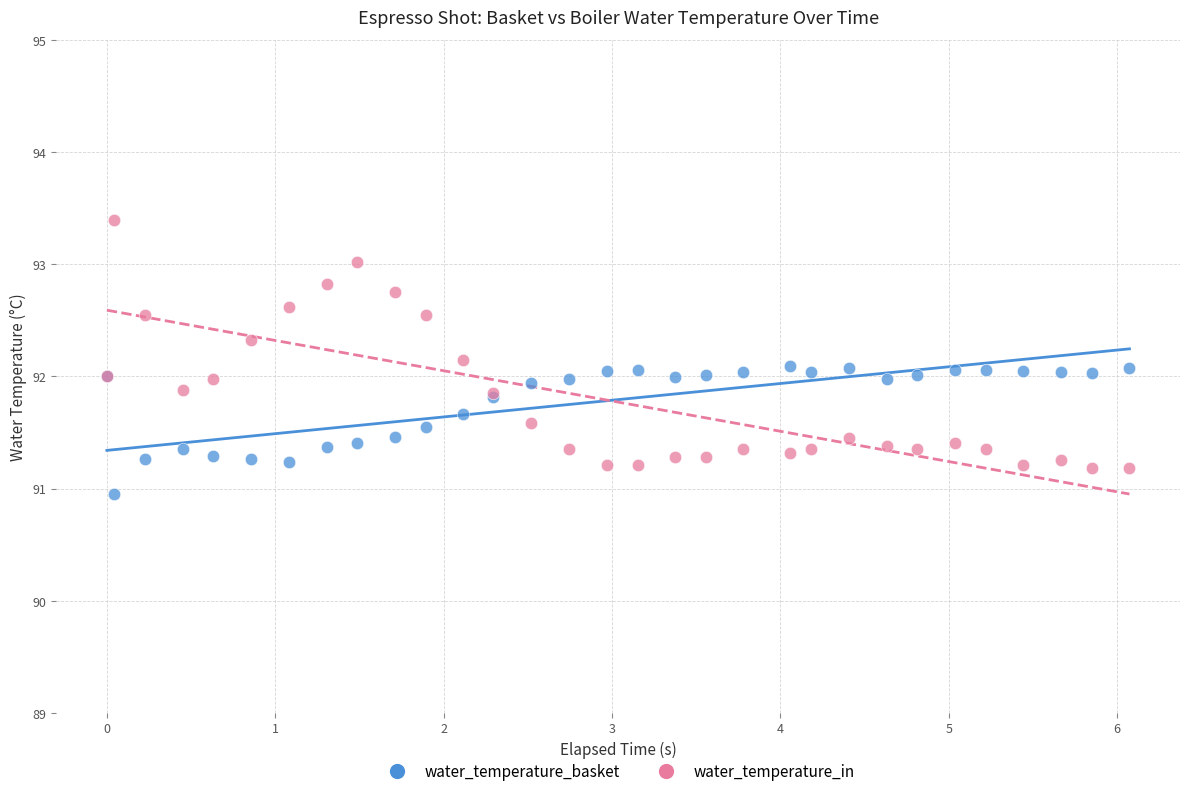

Which series reaches the maximum Y coordinate?

water_temperature_in